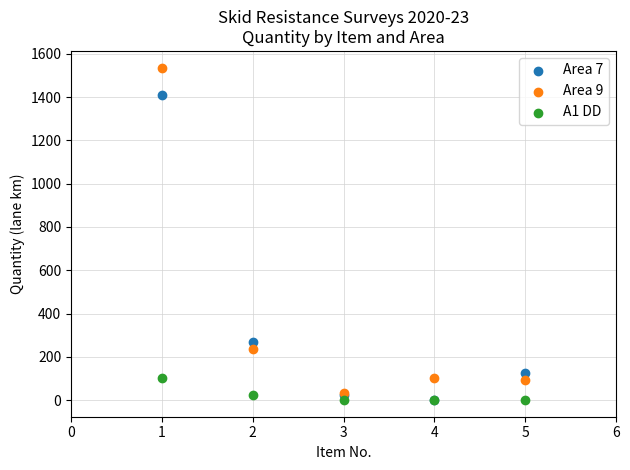

What are all the series names shown in the legend?

Area 7, Area 9, A1 DD